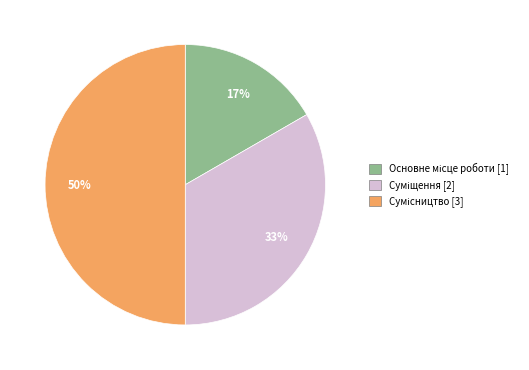

To the nearest percent, what is the average slice percentage?

33%